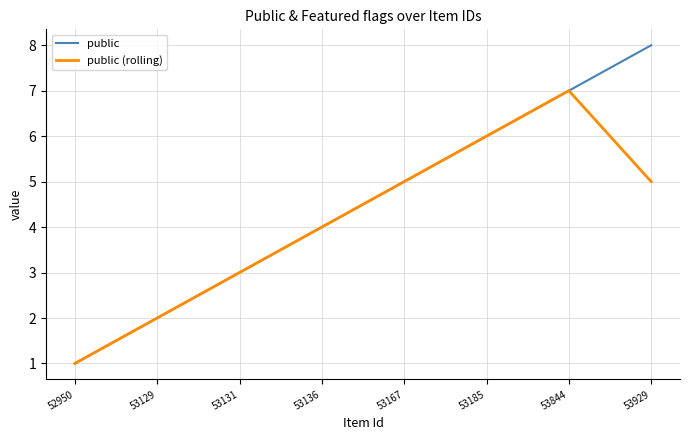

How many lines are shown in the chart?

2